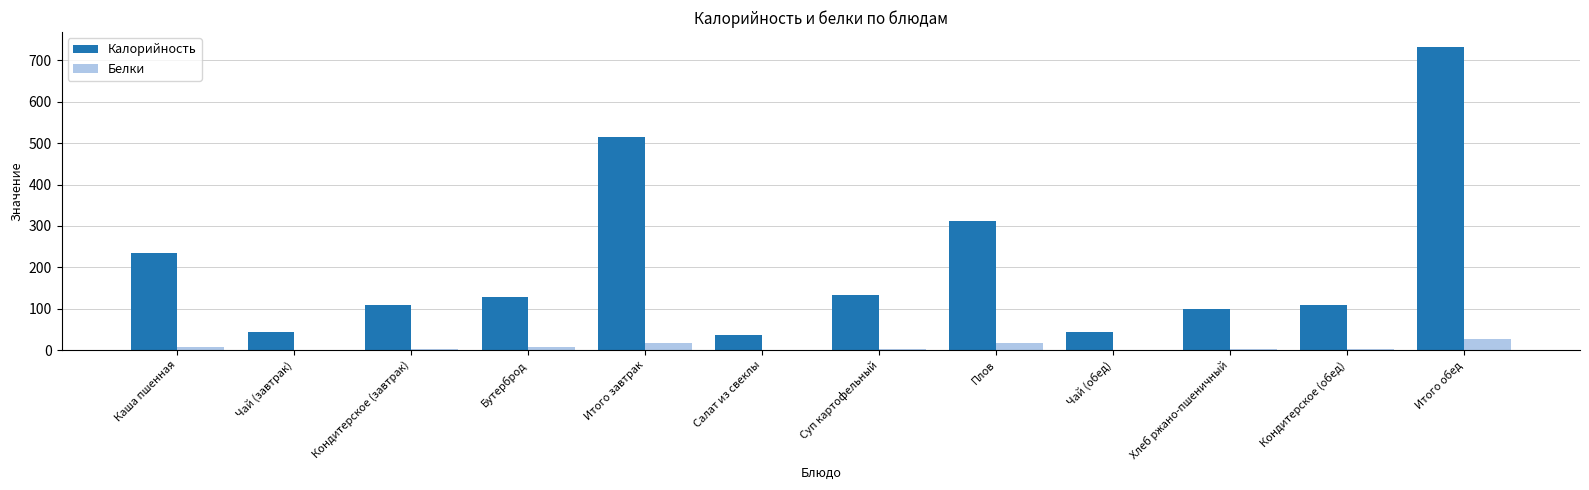

How many data points in Белки are above 3?

6